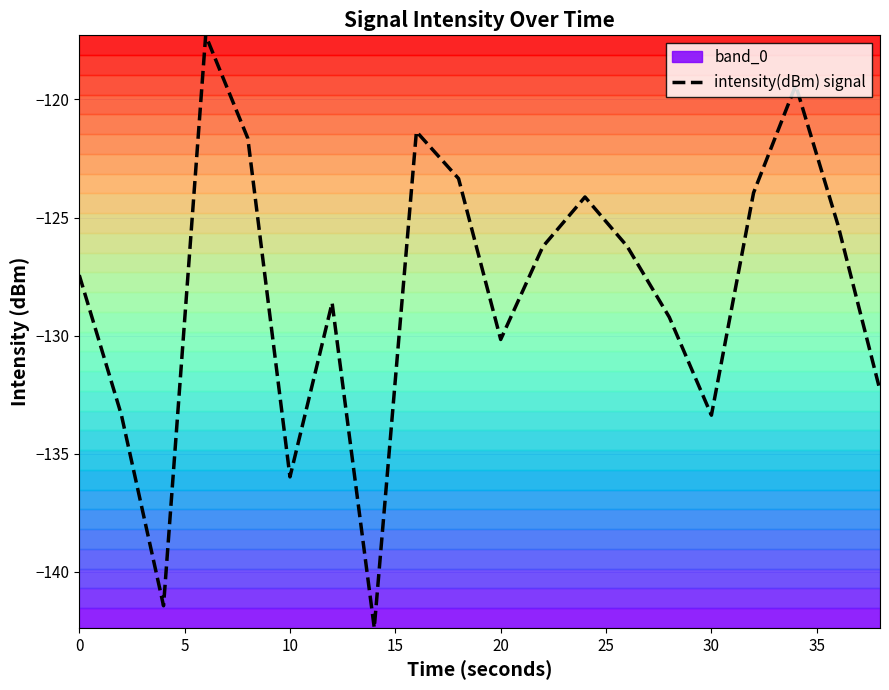

What is the difference between the maximum and minimum values?

25.1